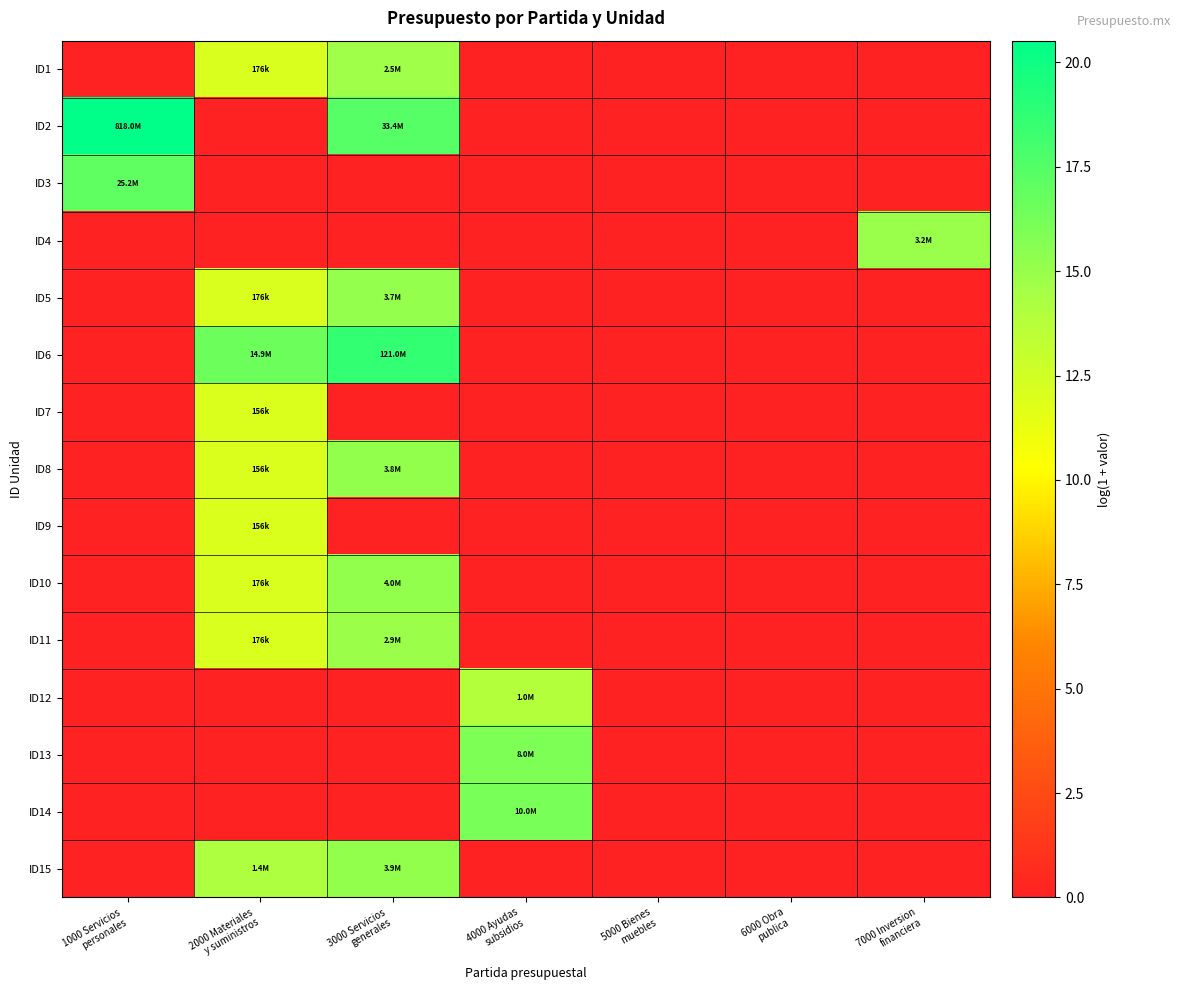

Rank the series at 6000 Obra publica from highest to lowest value.

ID1, ID2, ID3, ID4, ID5, ID6, ID7, ID8, ID9, ID10, ID11, ID12, ID13, ID14, ID15